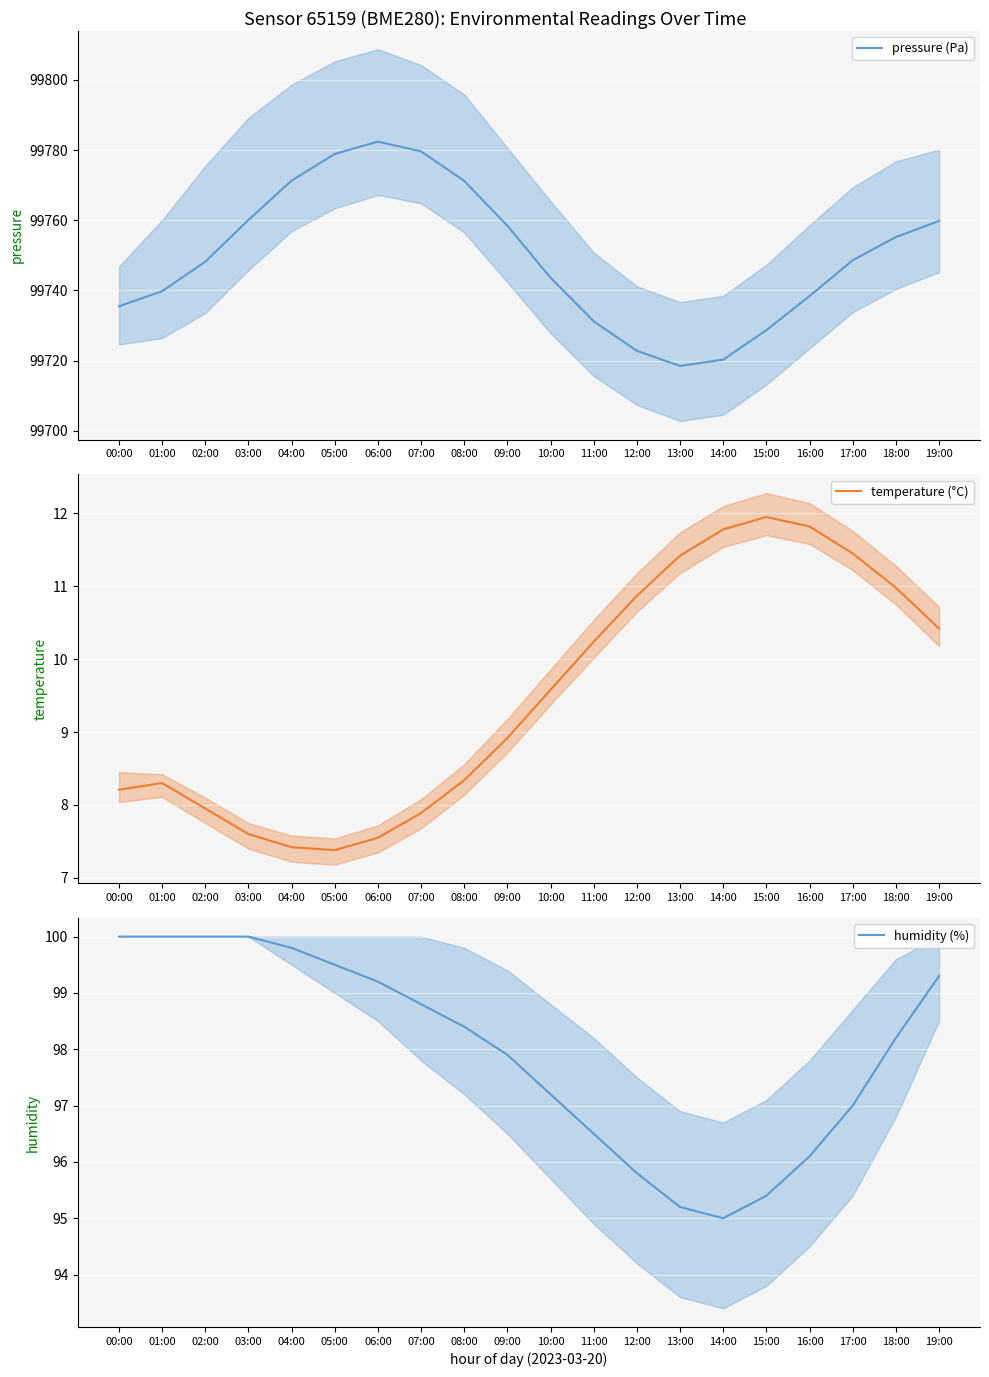

What is the sum of the humidity (%) values at 08:00 and 15:00?

193.8